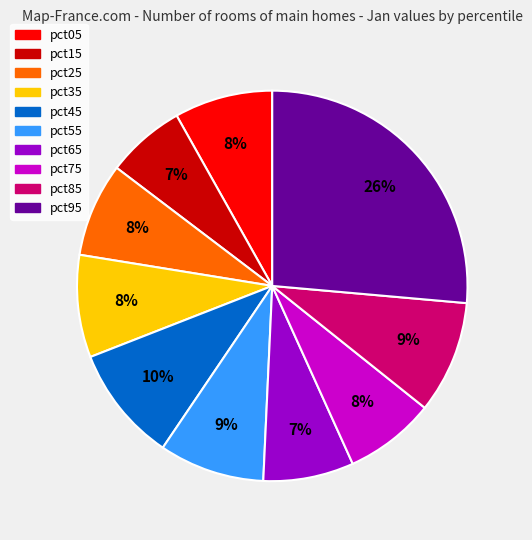

To the nearest percent, what is the average slice percentage?

10%